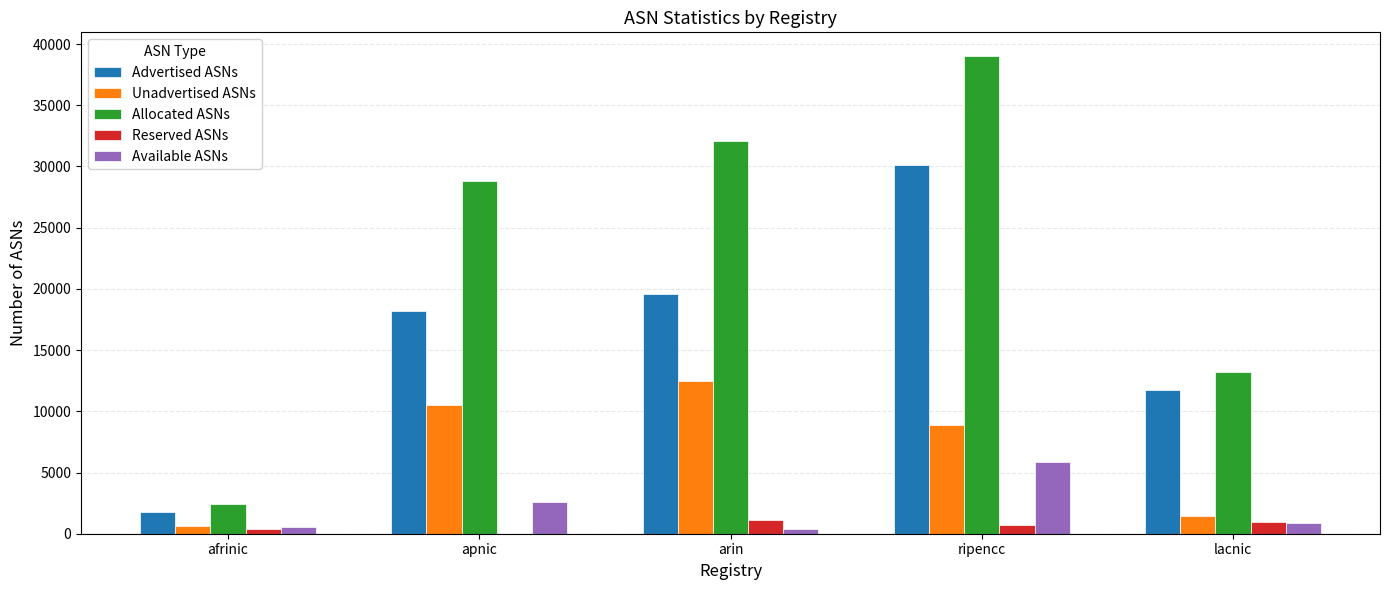

Count the number of categories in the chart.

5